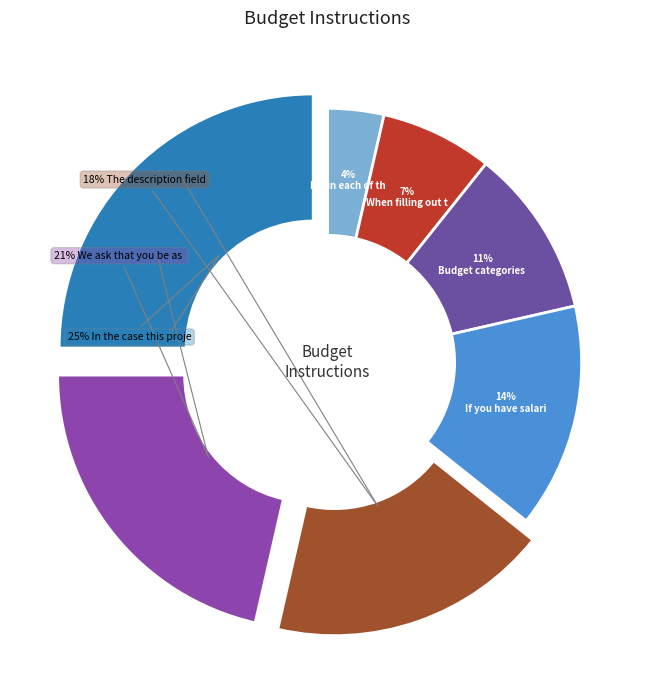

Does any single category account for the majority?

No